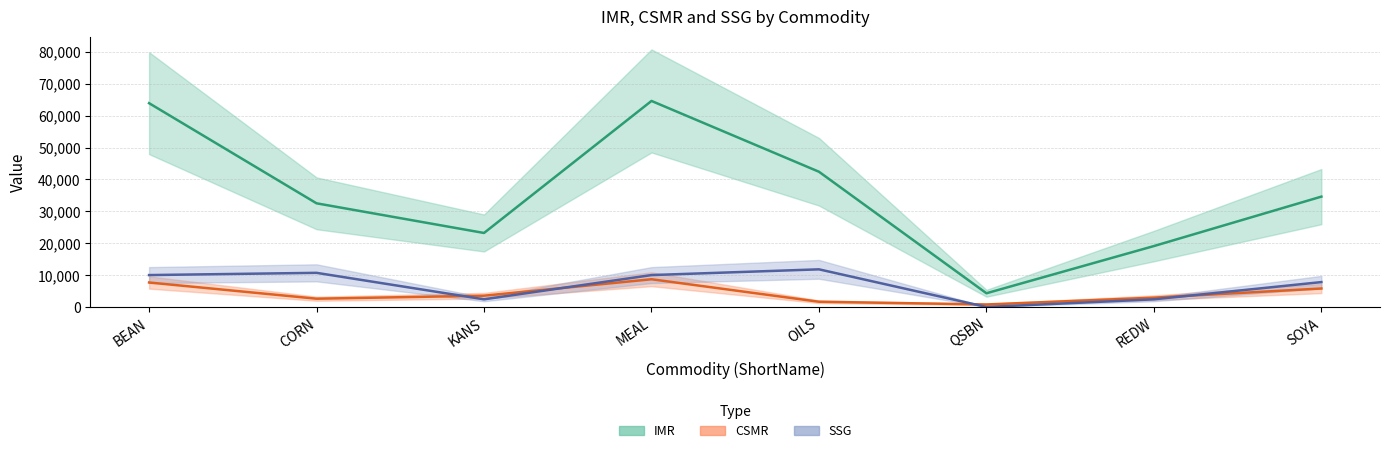

What is the highest value of the CSMR series?

8690